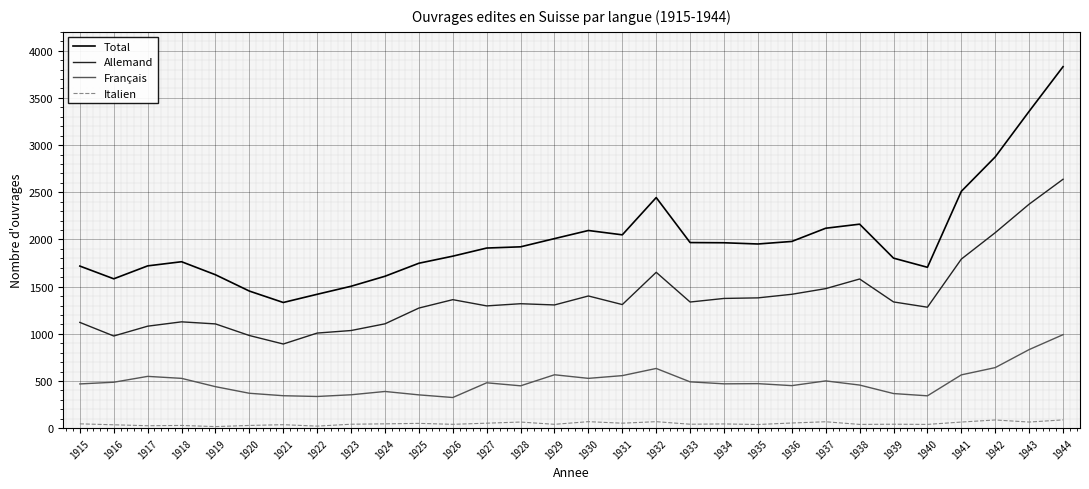

Which series changed the most between 1923 and 1930?

Total